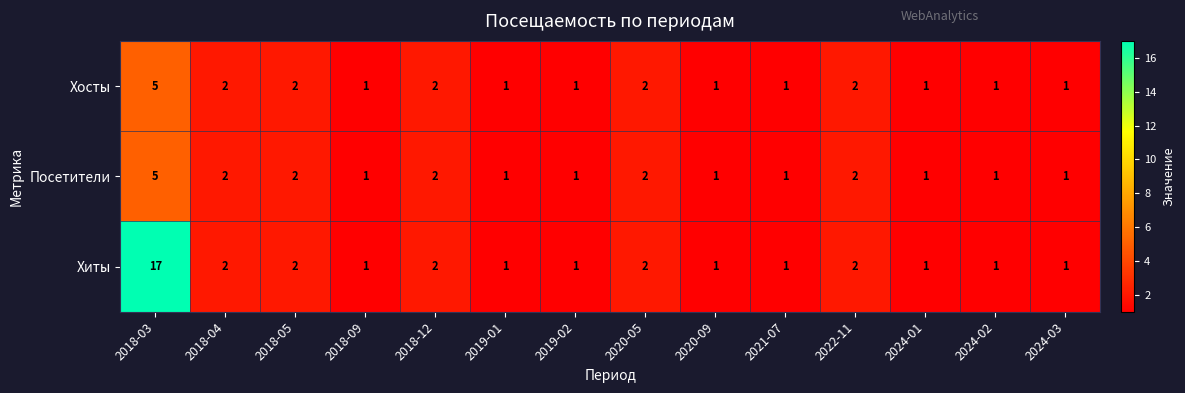

What is the sum of the Посетители values at 2018-04 and 2020-05?

4